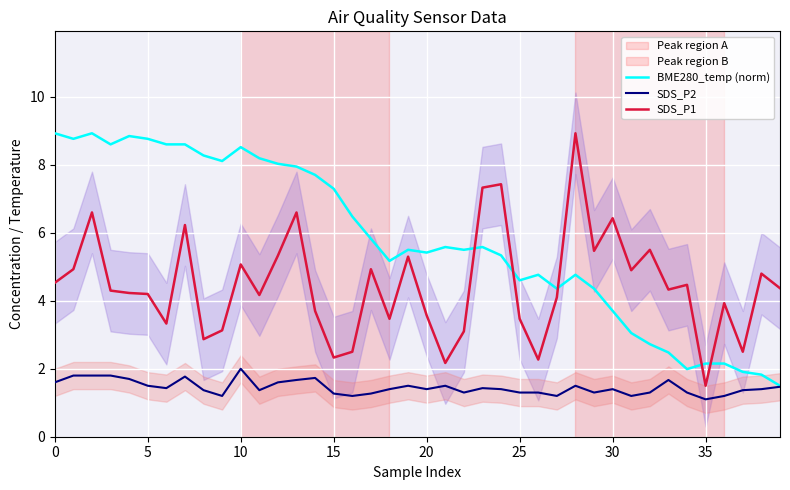

What is the difference between the second highest and second lowest values in the SDS_P1 series?

5.3